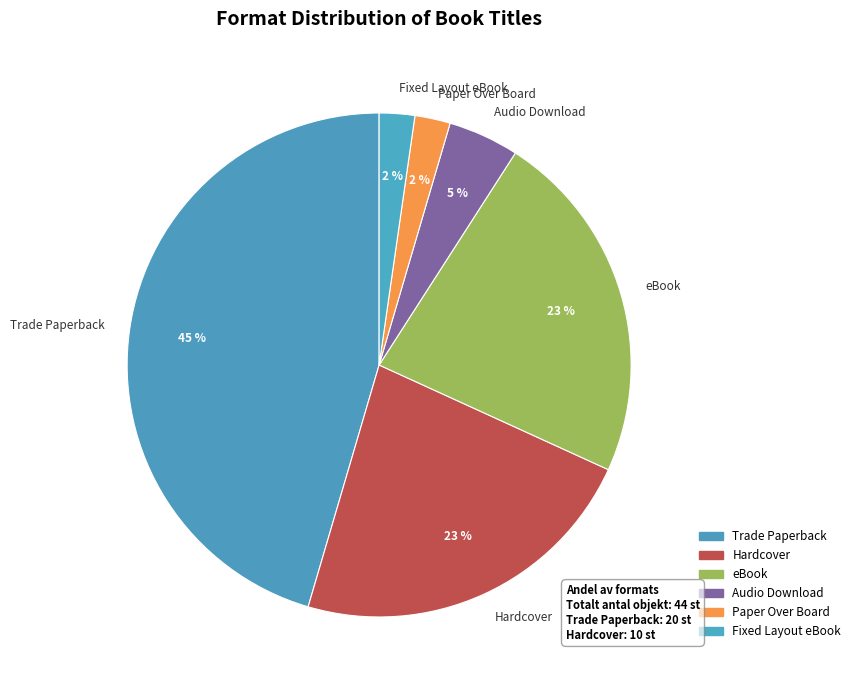

Which slice is the largest?

Trade Paperback